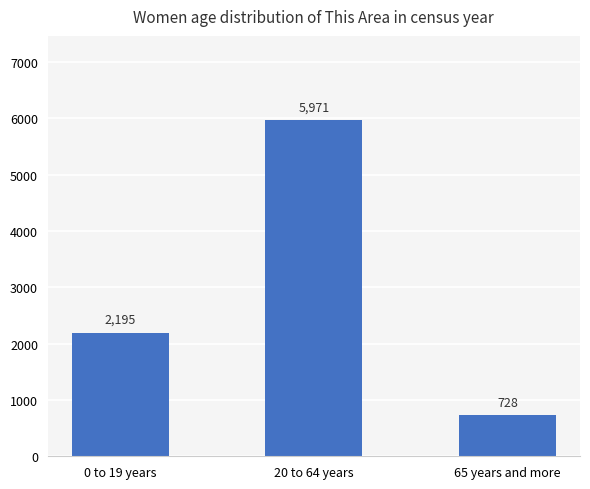

List the labels in order of value, smallest first.

65 years and more, 0 to 19 years, 20 to 64 years